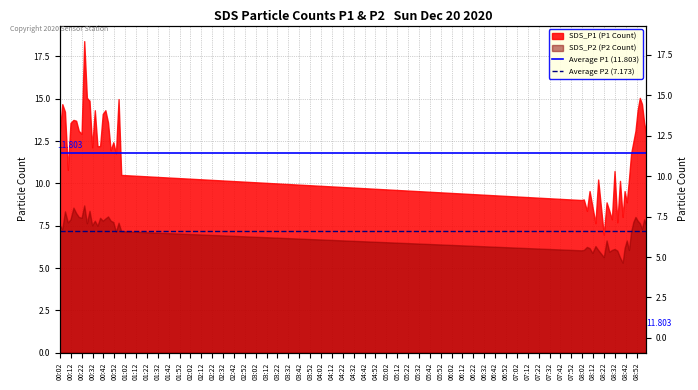

Rank the series by their average value, from lowest to highest.

Average P2 (7.173), Average P1 (11.803)